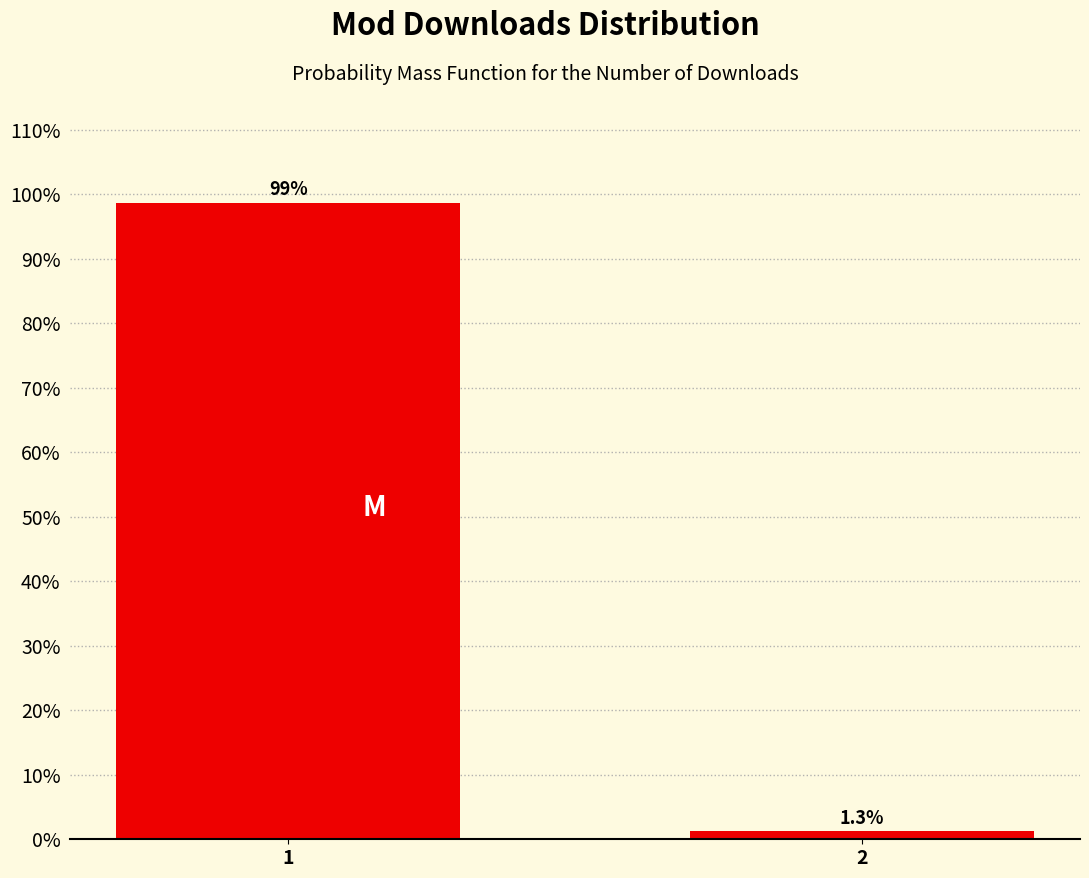

Reading left to right, list all the values displayed in this chart.

1=98.7	2=1.3